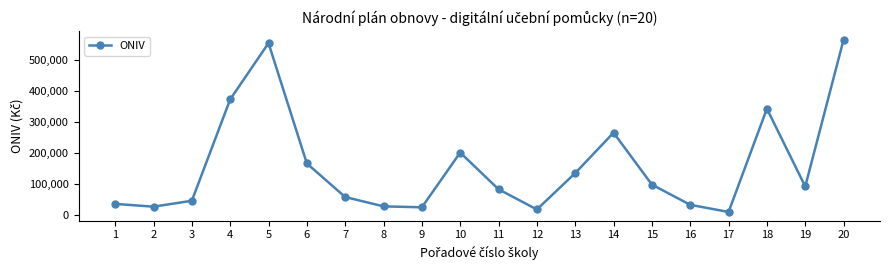

How many categories are shown in the chart?

20